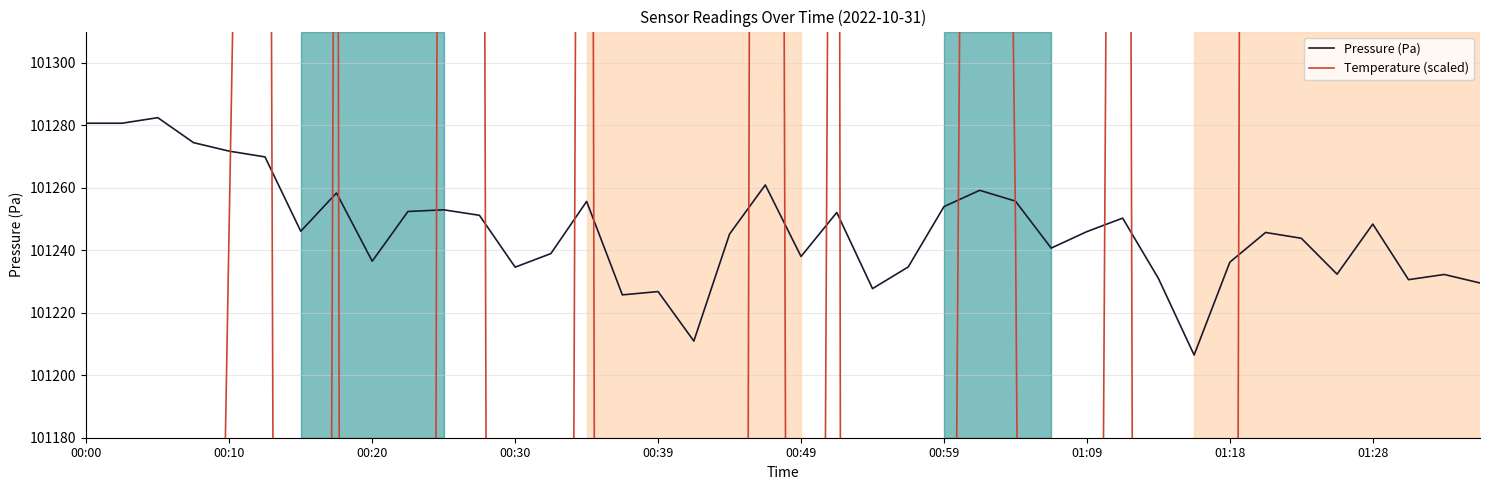

Does the chart display data point markers on the line(s)?

No